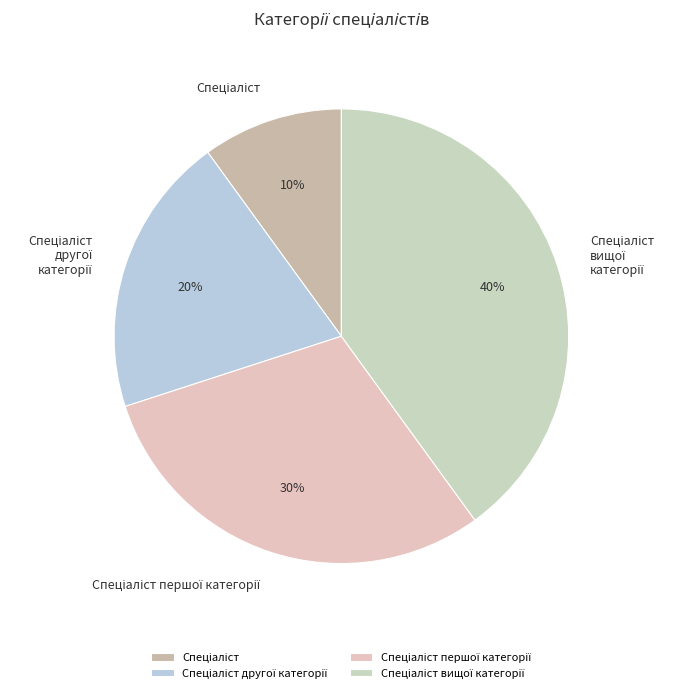

To the nearest percent, what is the average slice percentage?

25%